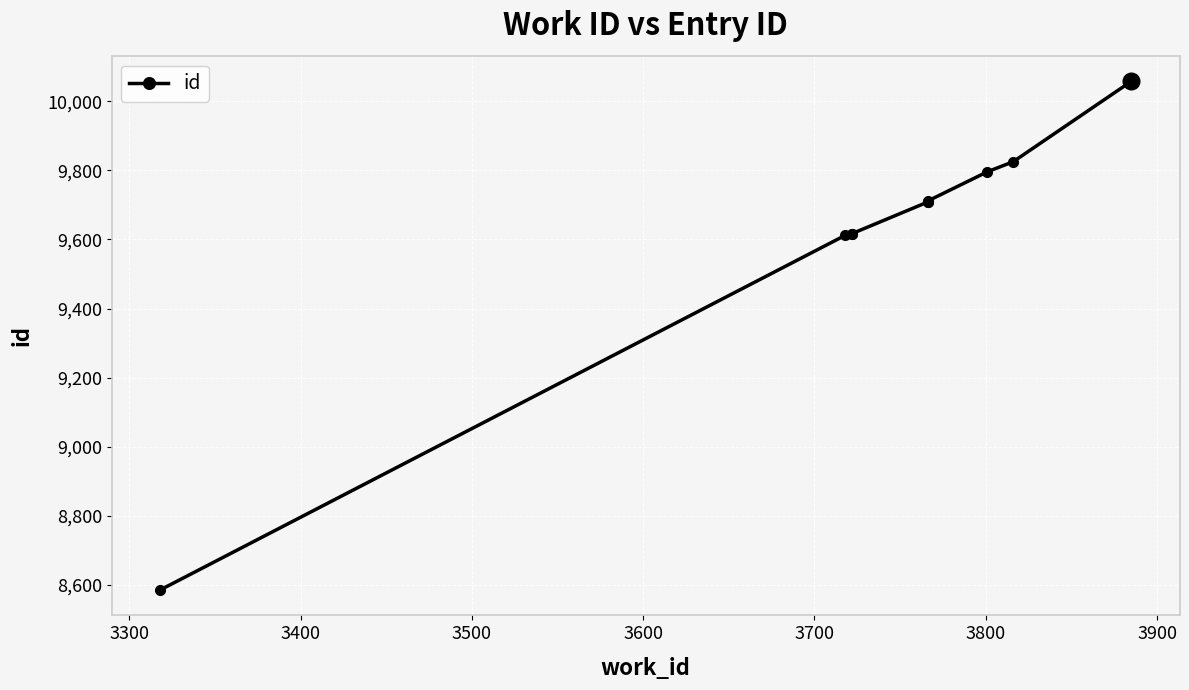

Count the number of data series in this chart.

1